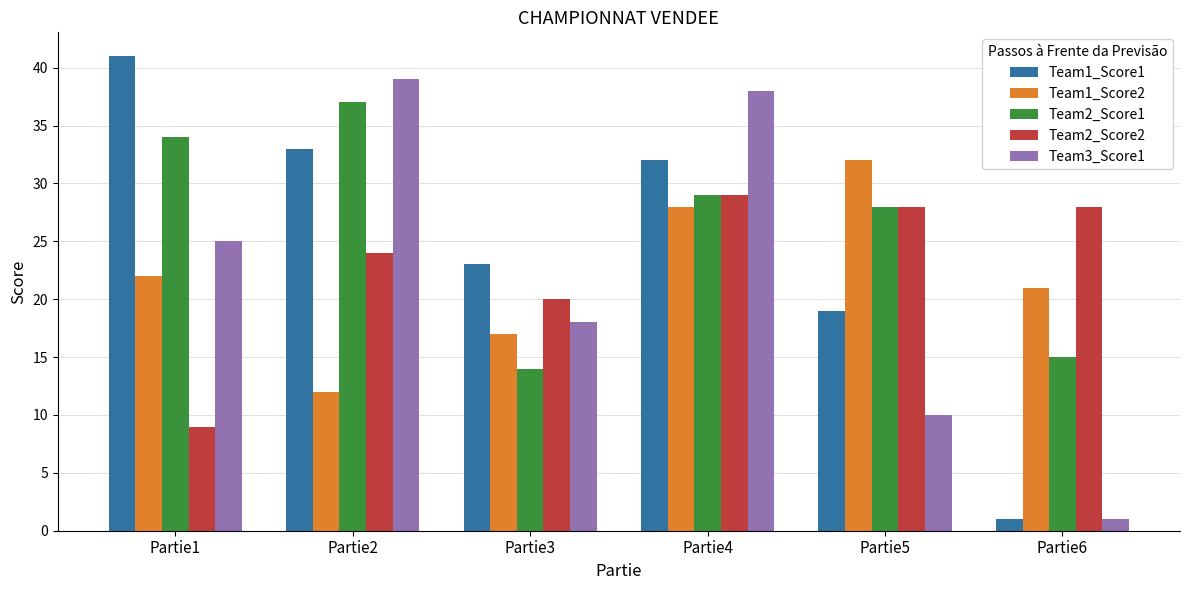

Does the chart contain any negative values?

No